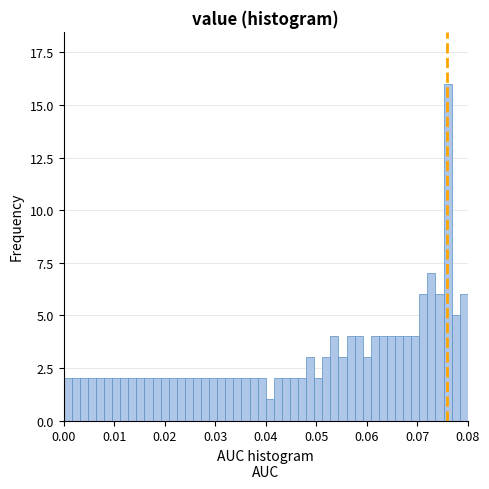

Around what value on the x-axis is the tallest bar? Give the approximate position of its centre, as read against the axis.

0.076